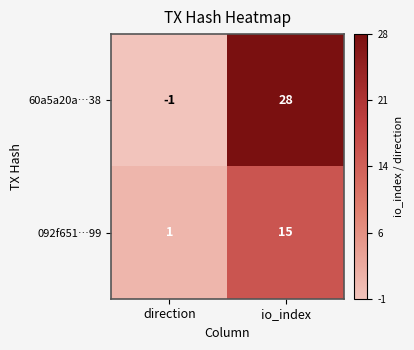

At which label is 092f651…99 closest to 8?

direction